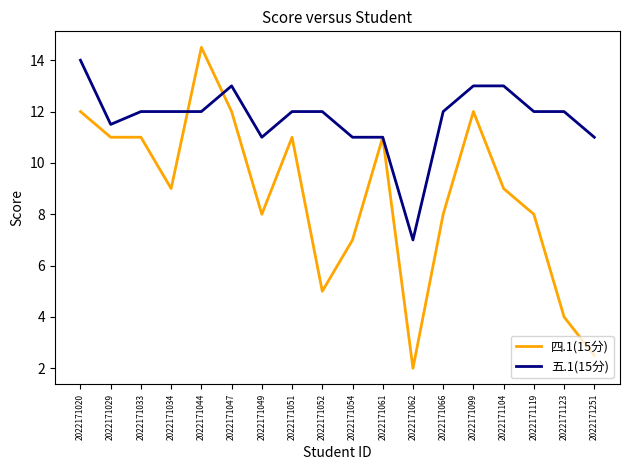

At which category does the chart reach its peak across all series?

2022171044